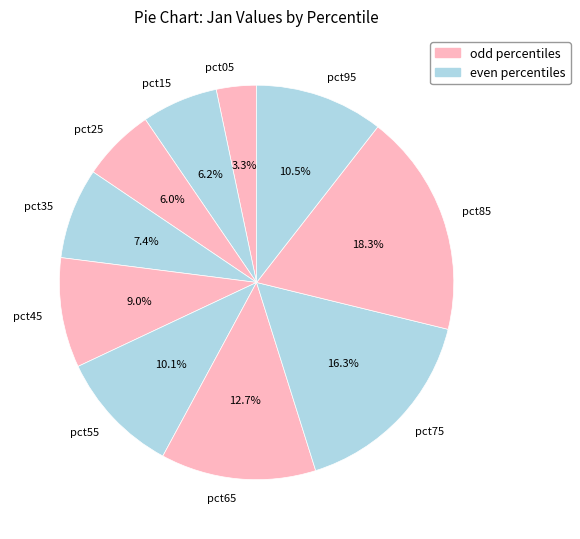

What is the ratio of the value at pct45 to the value at pct95?

0.9